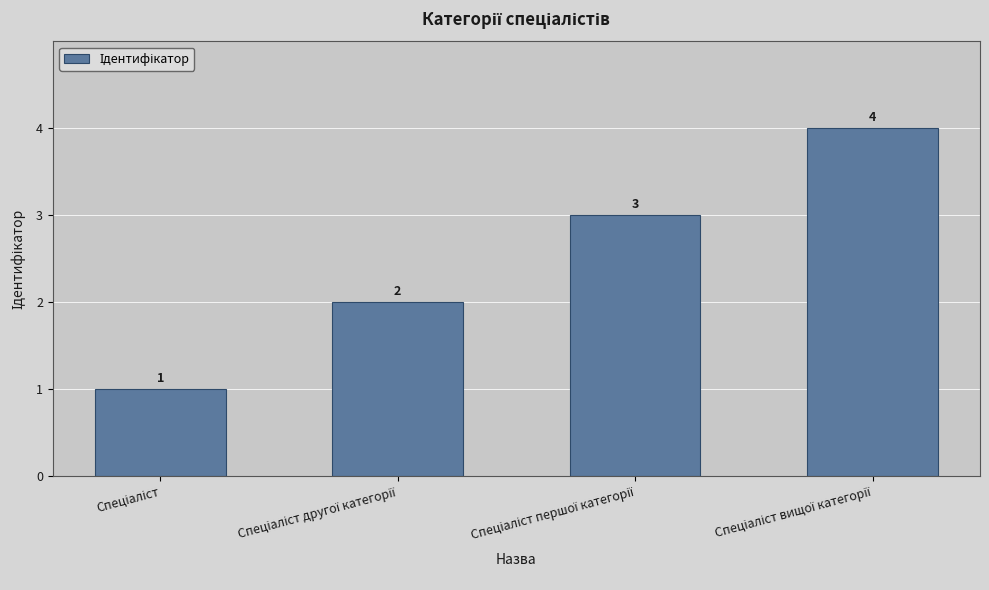

What is the value of the 1st bar from the left?

1